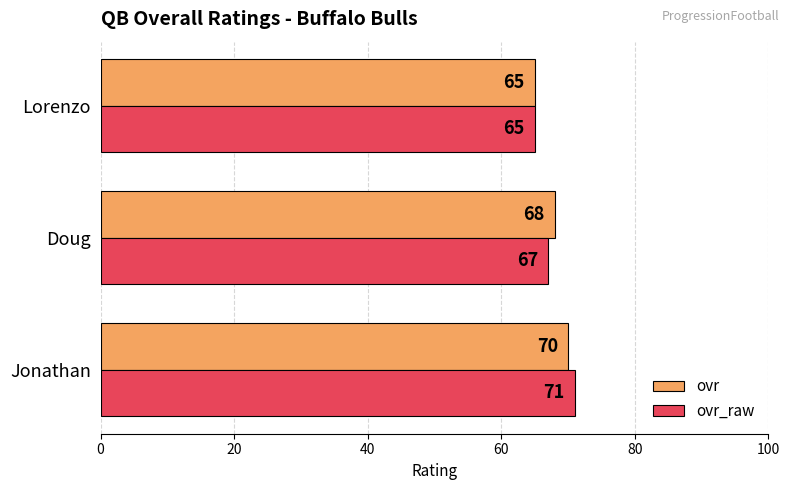

What is the sum of the ovr values at Lorenzo and Jonathan?

135